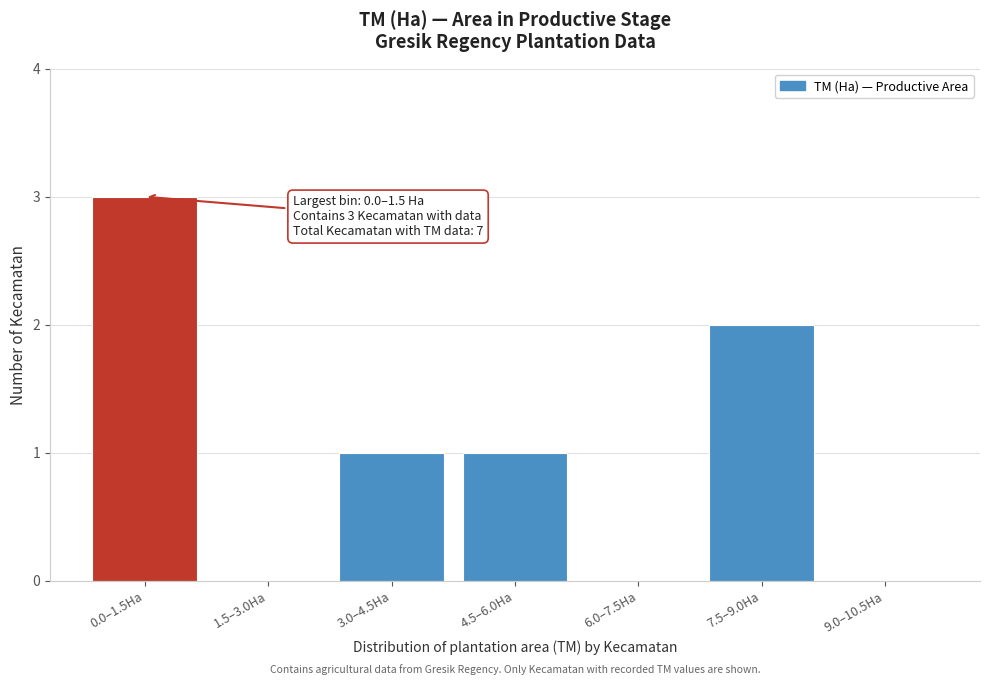

Reading right to left, list all the values displayed in this chart.

9.0–10.5Ha=0	7.5–9.0Ha=2	6.0–7.5Ha=0	4.5–6.0Ha=1	3.0–4.5Ha=1	1.5–3.0Ha=0	0.0–1.5Ha=3